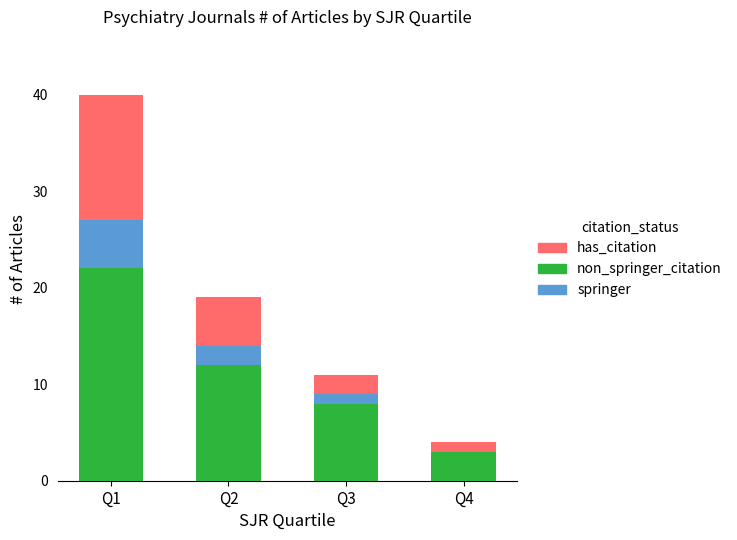

What is the total value across all series at Q2?

19